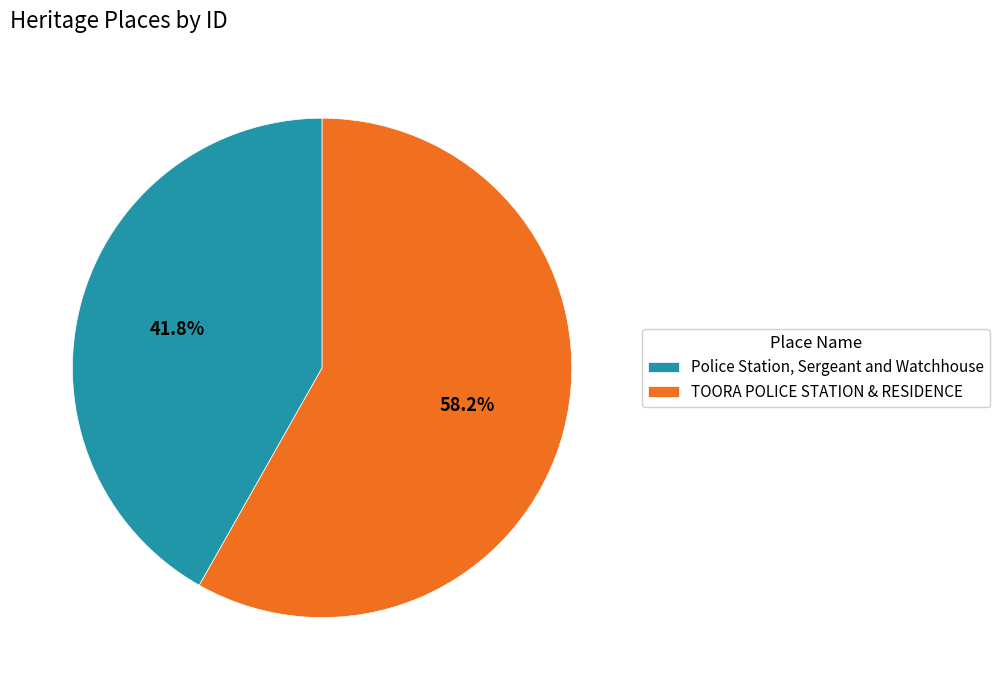

Rank the categories by value from highest to lowest.

TOORA POLICE STATION & RESIDENCE, Police Station, Sergeant and Watchhouse